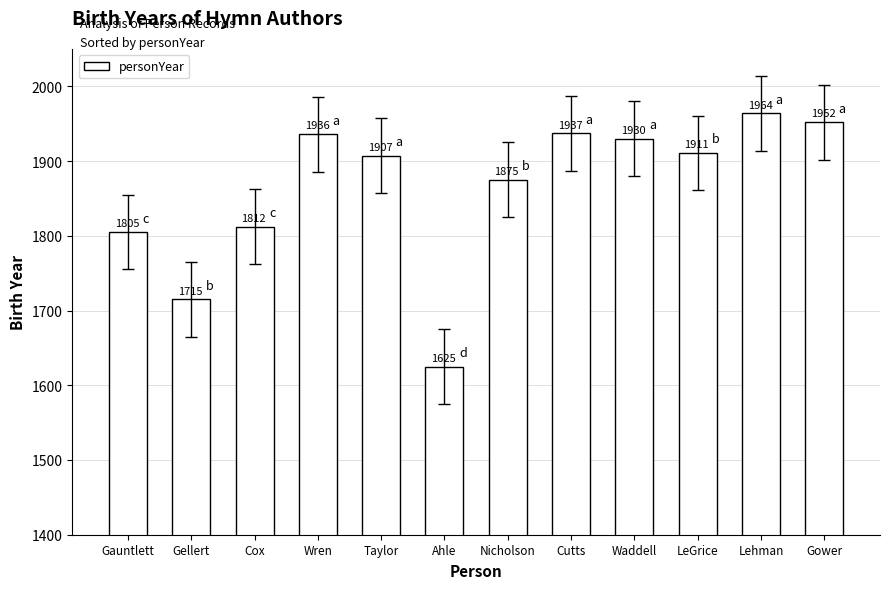

What is the label of the 5th bar from the right?

Cutts